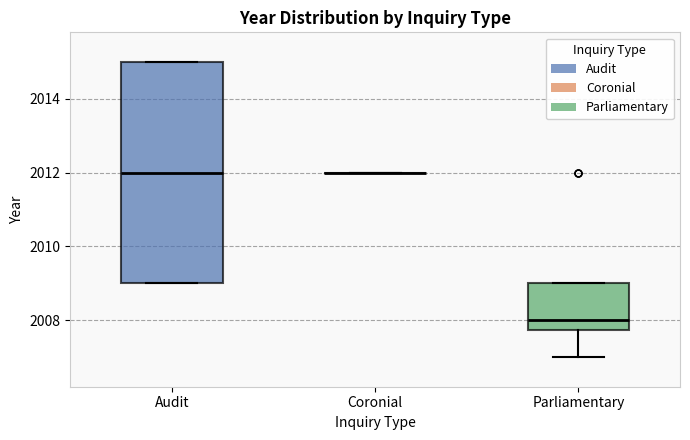

Reading left to right, transcribe this box plot: for each box, give where its median line is, the range the box spans, and where its two whiskers end, as read against the y-axis. The values are not printed on the chart, so give them approximately, as read against the axis.

Audit: median 2012.0, box 2009.0 to 2015.0, whiskers 2009.0 to 2015.0
Coronial: box collapsed to a line at 2012.0, whiskers 2012.0 to 2012.0
Parliamentary: median 2008.0, box 2007.8 to 2009.0, whiskers 2007.0 to 2009.0